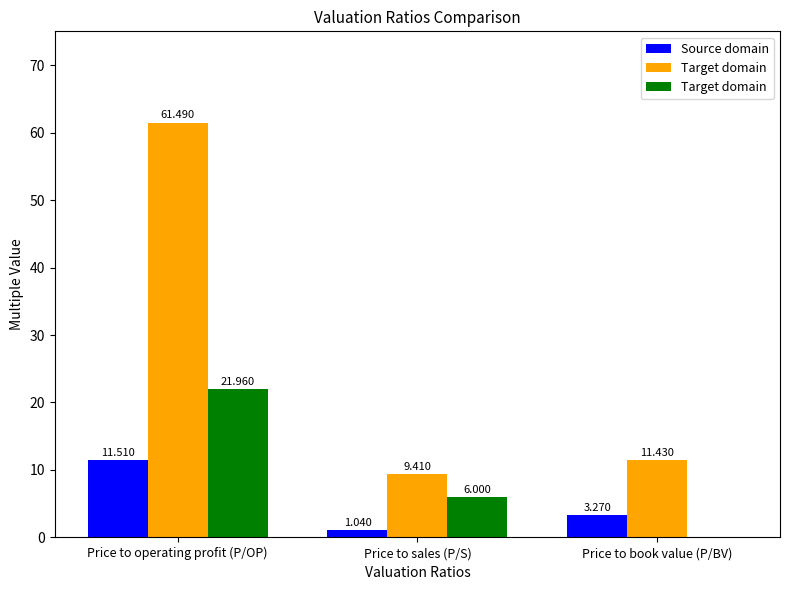

Read the Source domain value at Price to operating profit (P/OP).

11.5